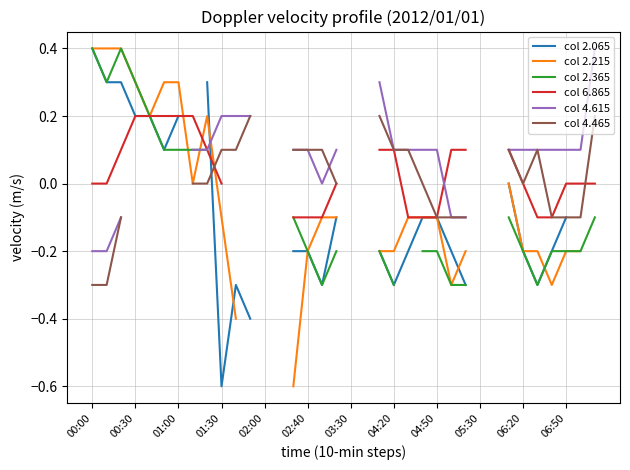

At which category does col 4.615 reach its first local valley?

16